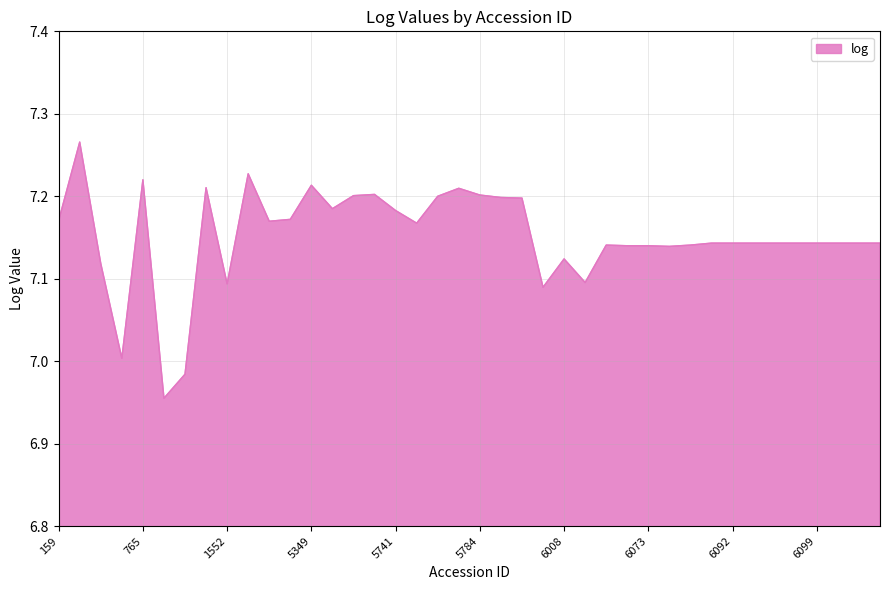

What is the difference between the maximum and minimum values?

0.3